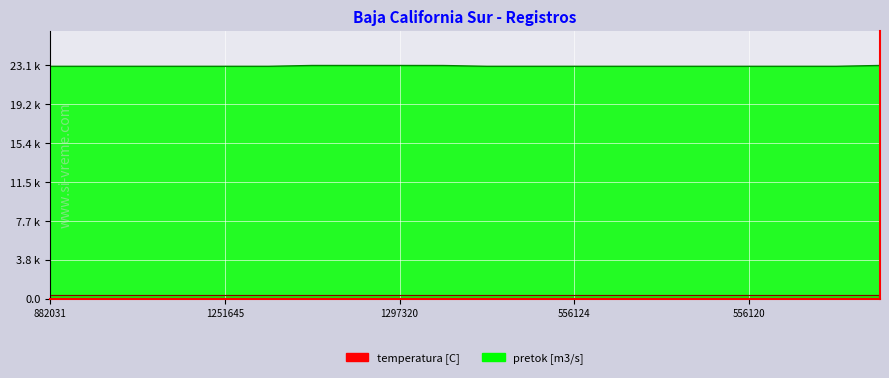

The chart shows a value of 7.1 at 882031. True or false?

False